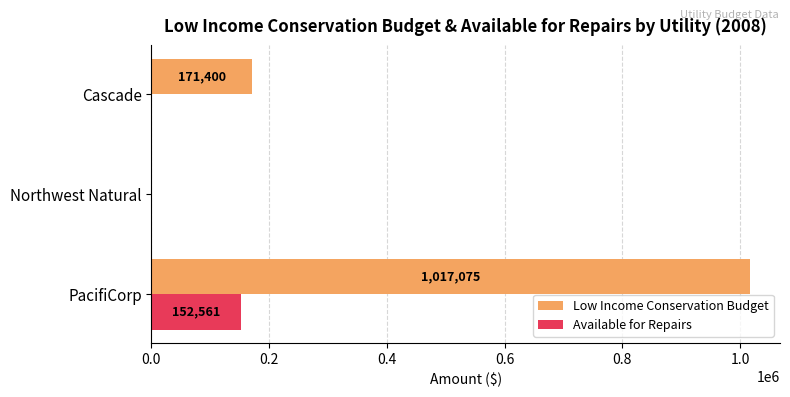

Where is Low Income Conservation Budget nearest to the value 508537?

Cascade